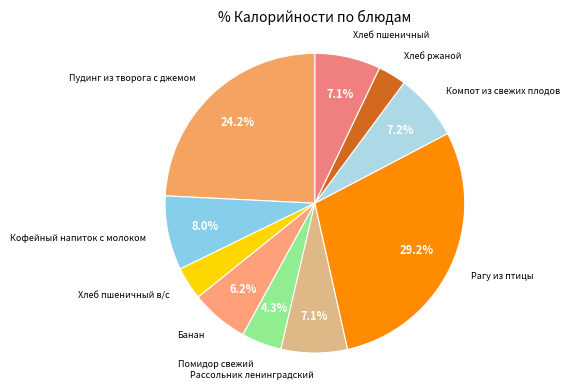

To the nearest percent, what is the combined percentage of Кофейный напиток с молоком and Рассольник ленинградский?

15%